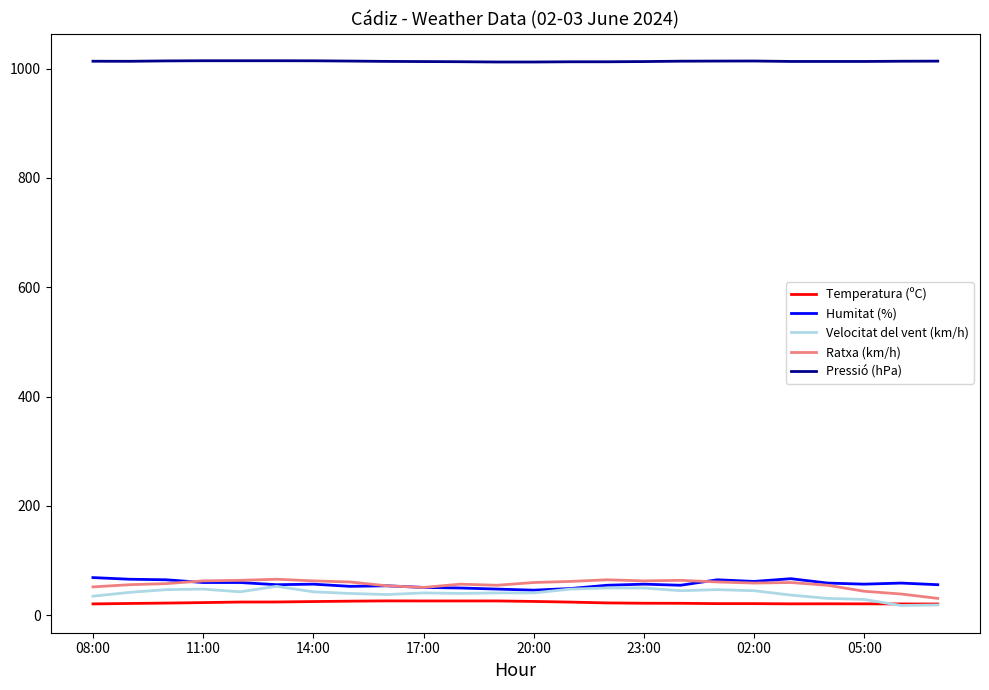

True or false: Ratxa (km/h) and Temperatura (ºC) intersect in this chart.

False